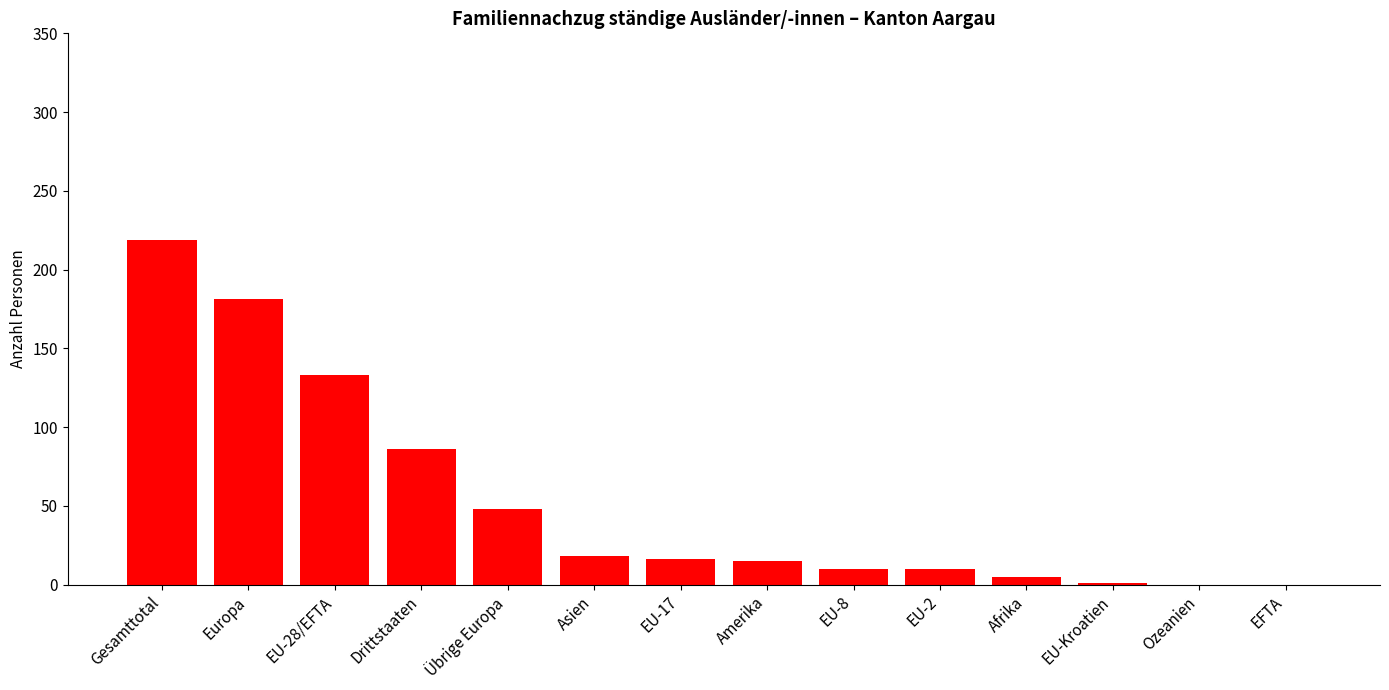

What is the change in value from EU-28/EFTA to EU-2?

-123